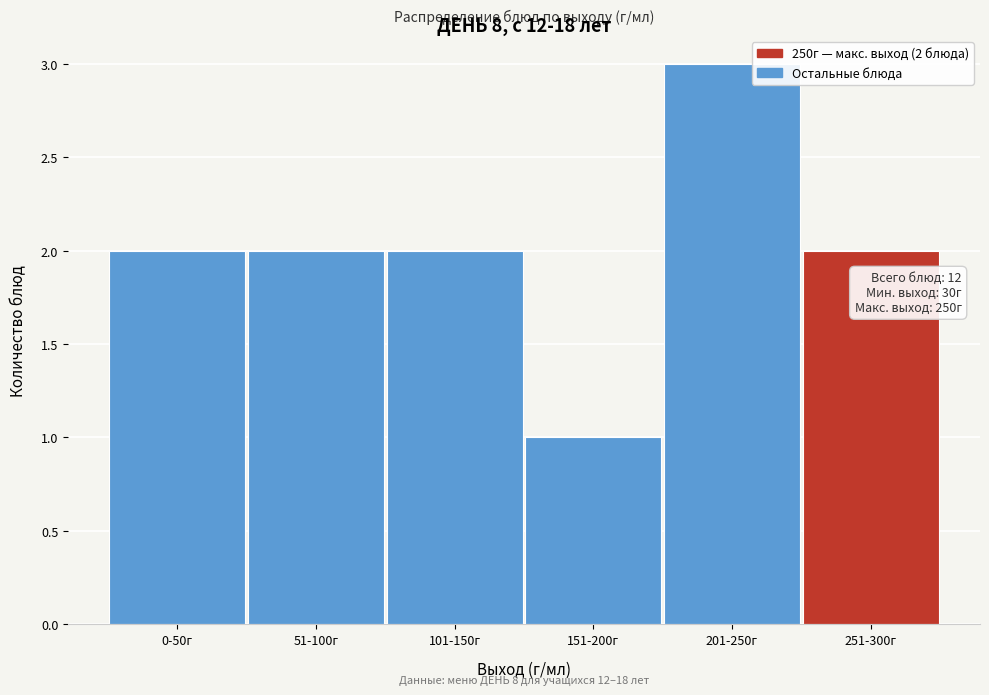

Reading left to right, list all the values displayed in this chart.

0-50г=2	51-100г=2	101-150г=2	151-200г=1	201-250г=3	251-300г=2